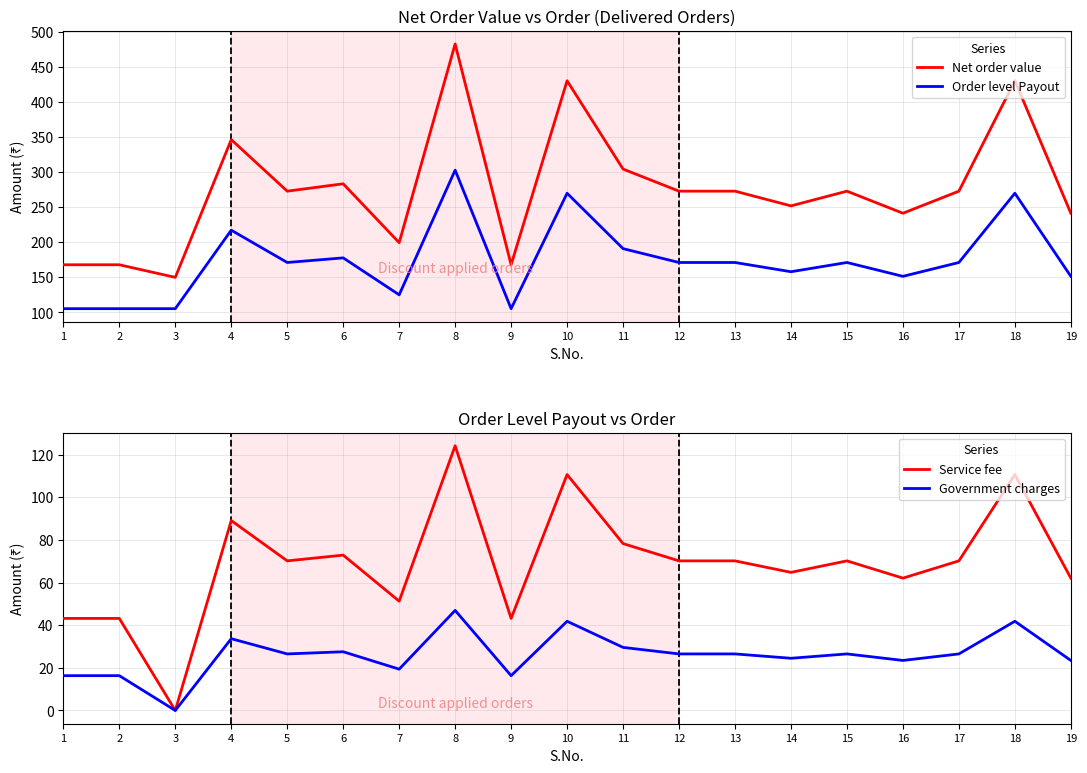

Which category has the lowest value in the Order level Payout series?

1